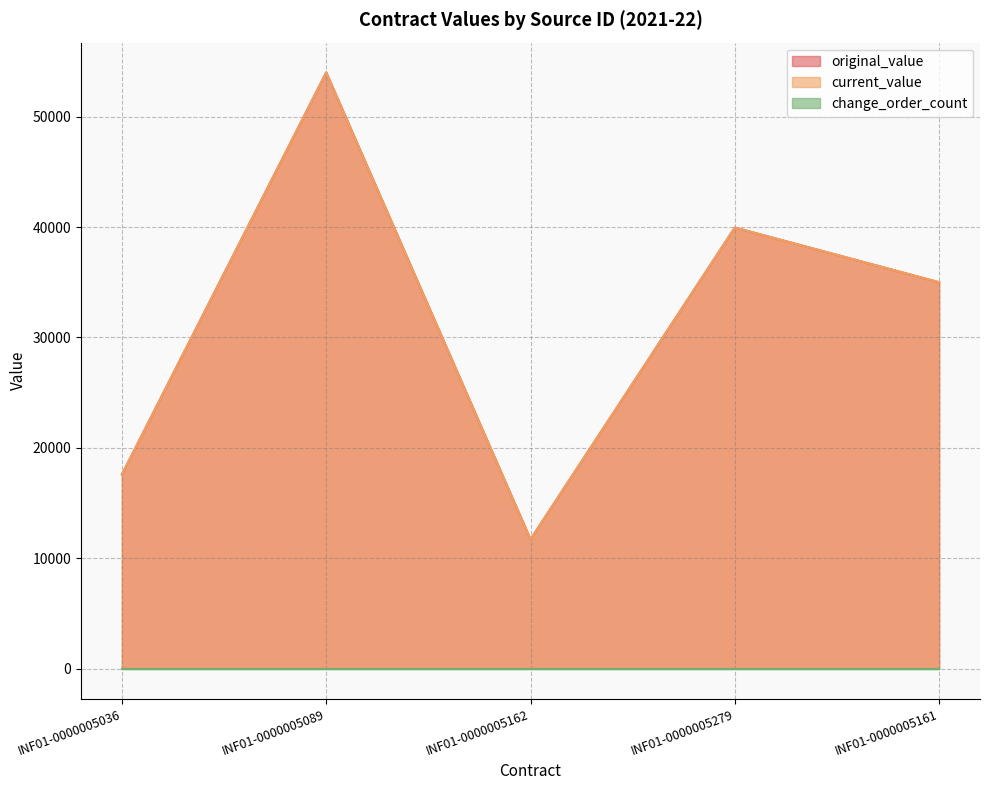

Which series changed the most between INF01-0000005089 and INF01-0000005161?

original_value